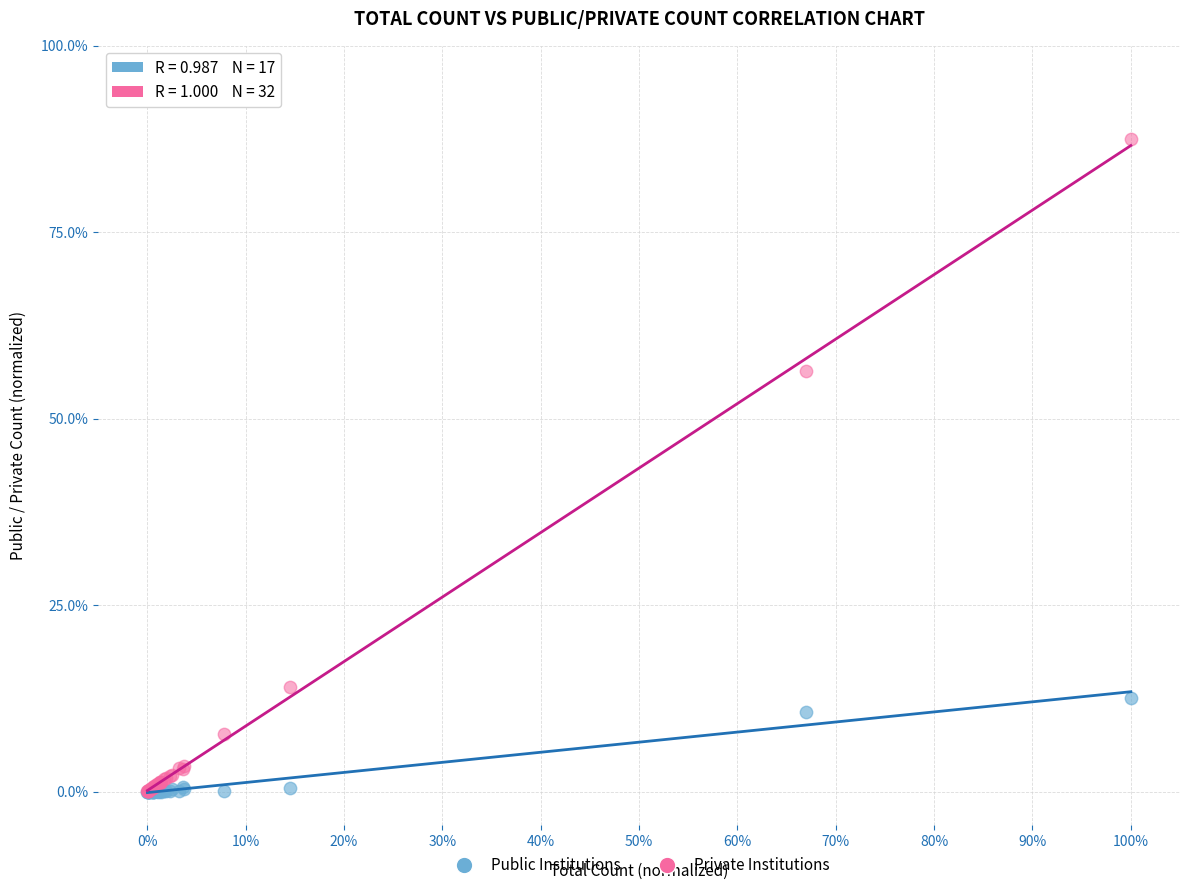

What are all the series names shown in the legend?

Public Institutions, Private Institutions